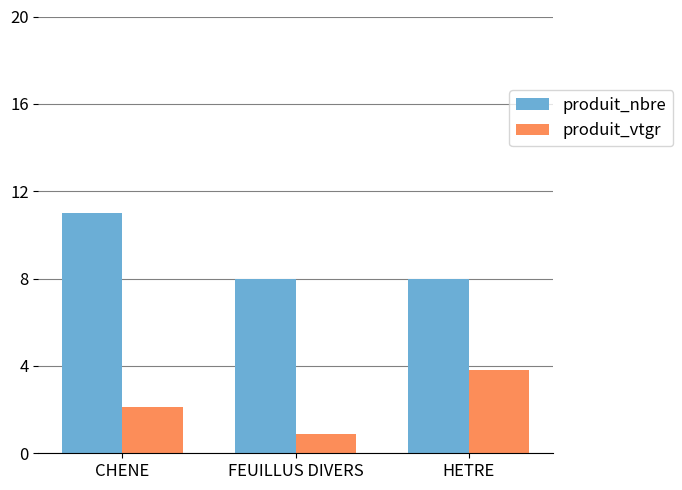

Does the chart contain stacked bars?

No